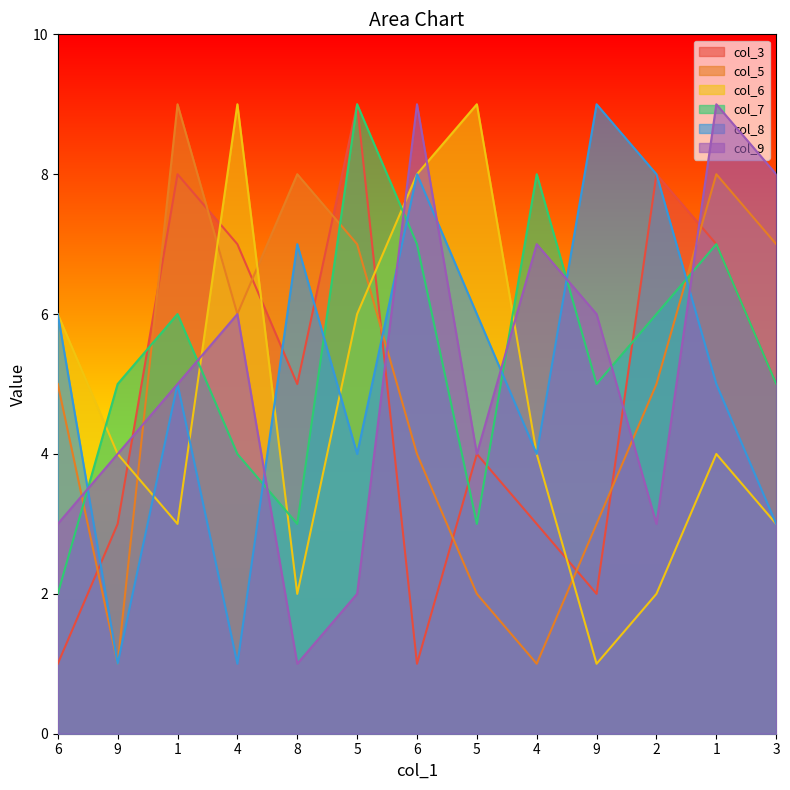

Rank the series at 8 from lowest to highest value.

col_9, col_6, col_7, col_3, col_8, col_5